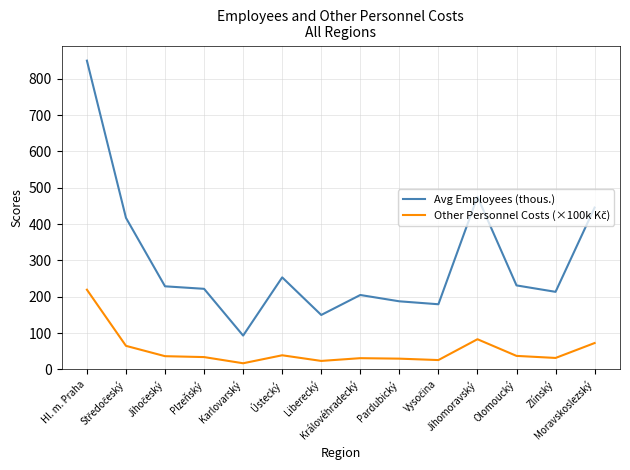

Which series has the largest total across all categories?

Avg Employees (thous.)